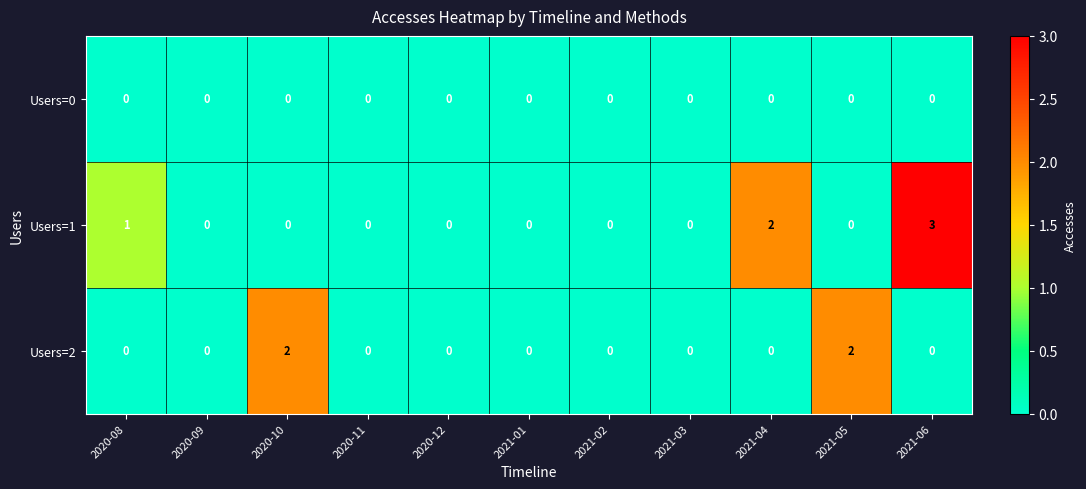

At which category does the chart reach its peak across all series?

2021-06